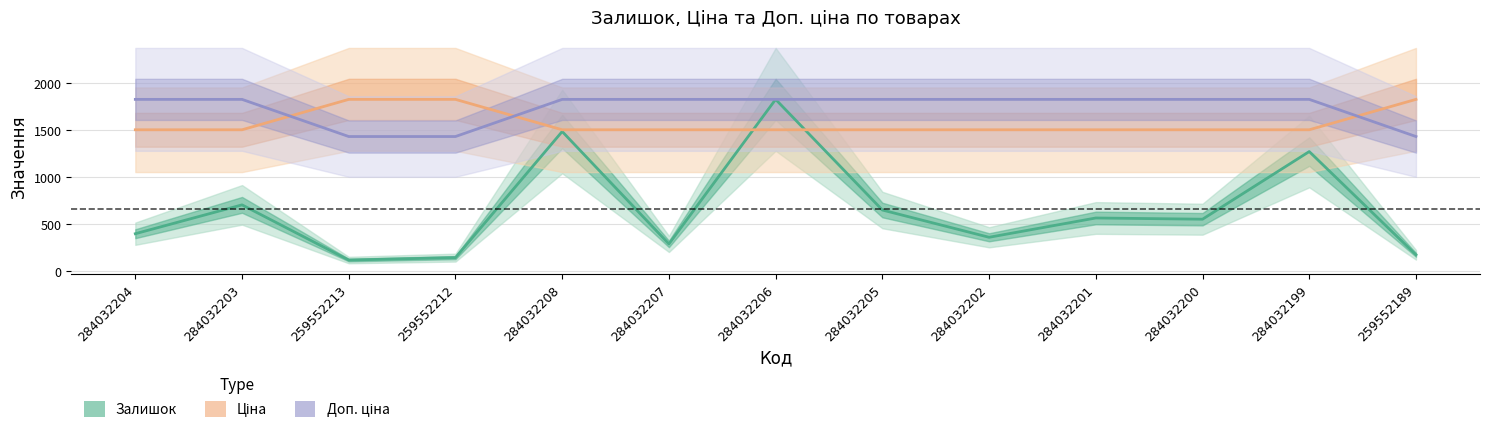

What is the label of the 6th point from the right?

284032205